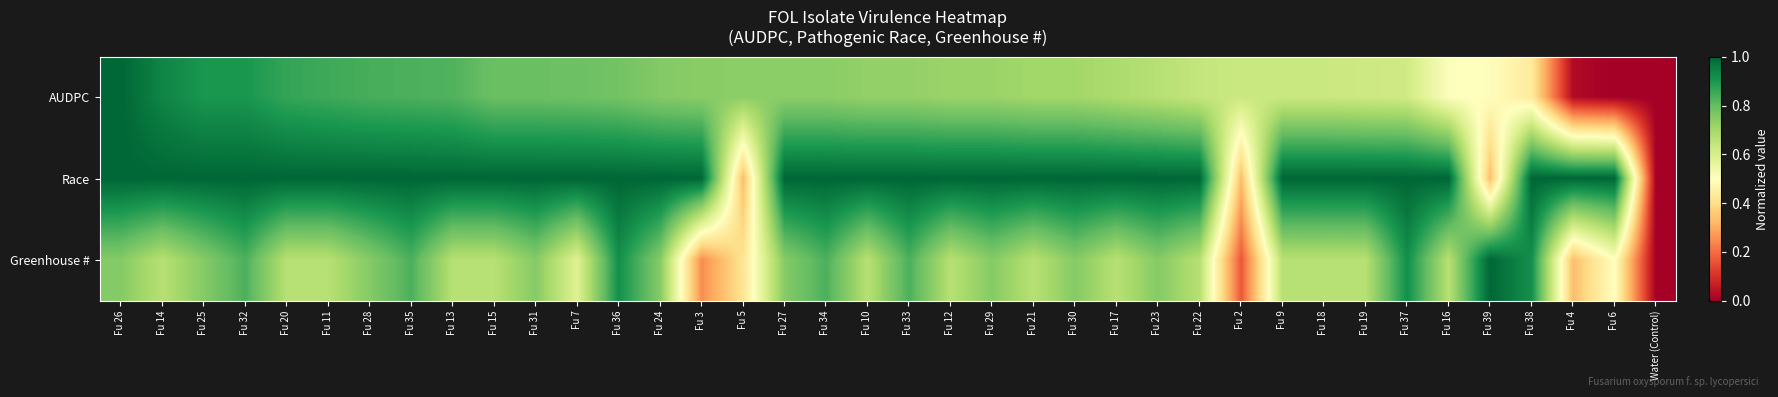

Which series has the largest range (max minus min)?

AUDPC